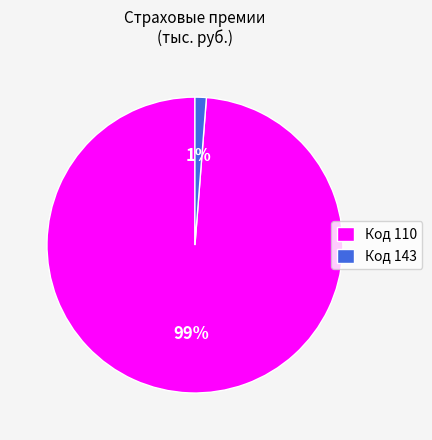

Which has a higher value, Код 143 or Код 110?

Код 110